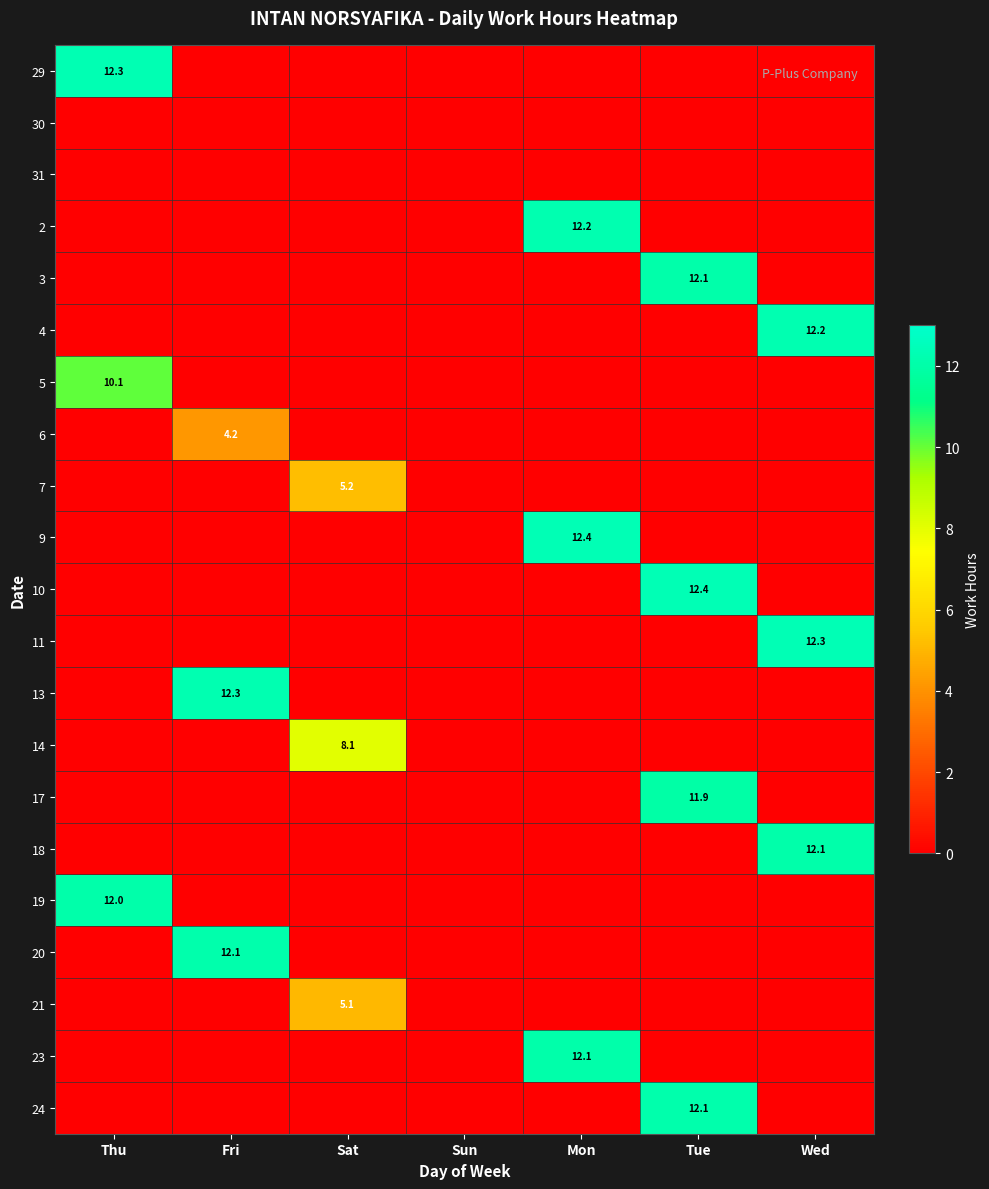

What is the average value of the 20 series?

1.7